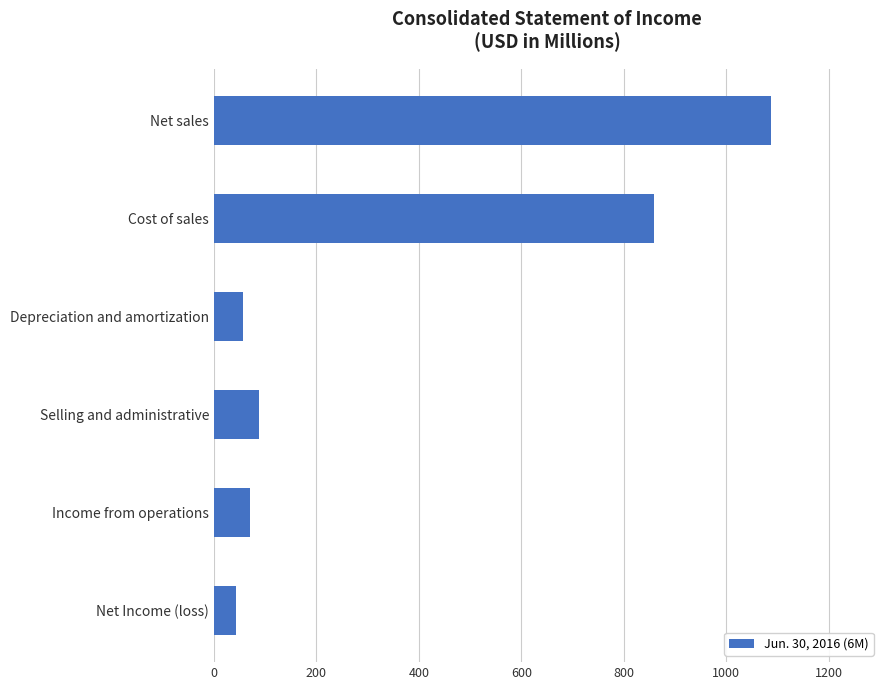

What is the ratio of the value at Cost of sales to the value at Income from operations?

12.1